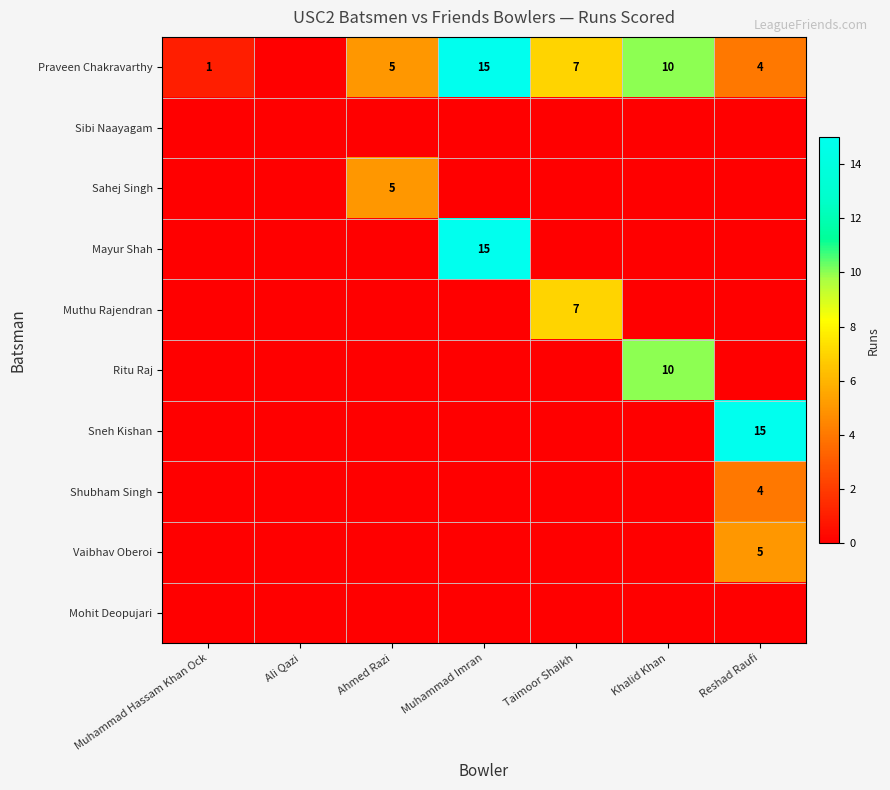

At which category does the chart reach its minimum across all series?

Ali Qazi